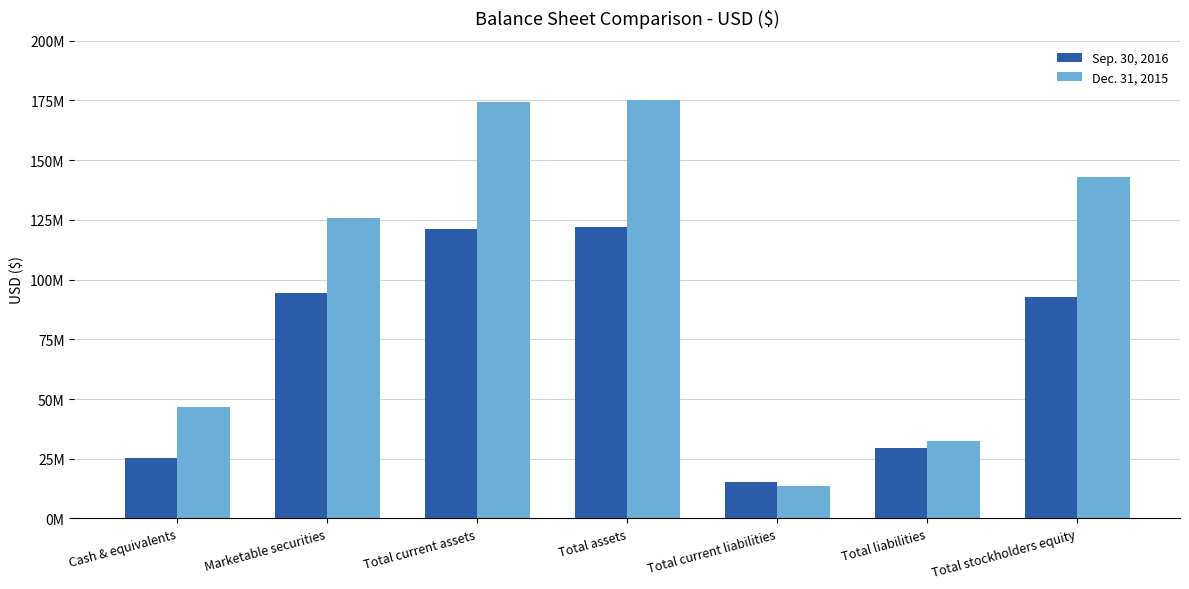

List the series in order of their overall mean, lowest first.

Sep. 30, 2016, Dec. 31, 2015